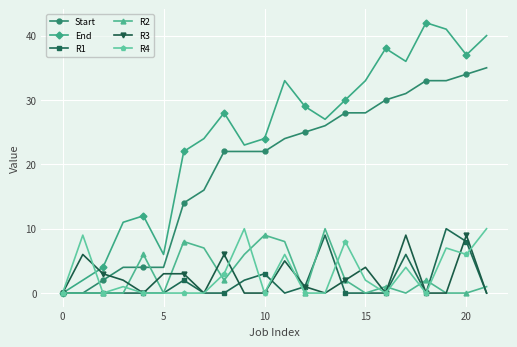

How many data points in Start are less than 24?

11